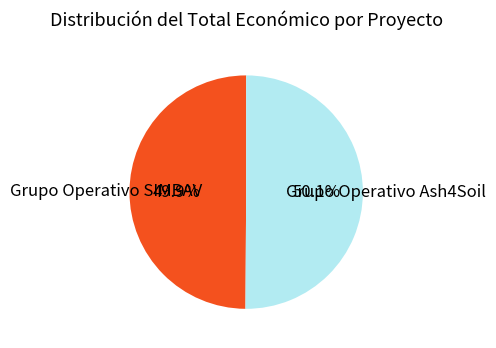

To the nearest percent, what percentage of the pie is Grupo Operativo Ash4Soil?

50%